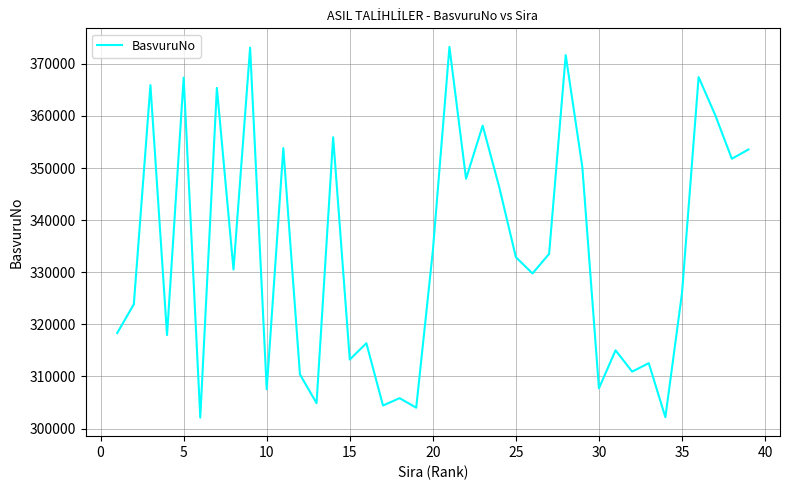

How many lines are shown in the chart?

1